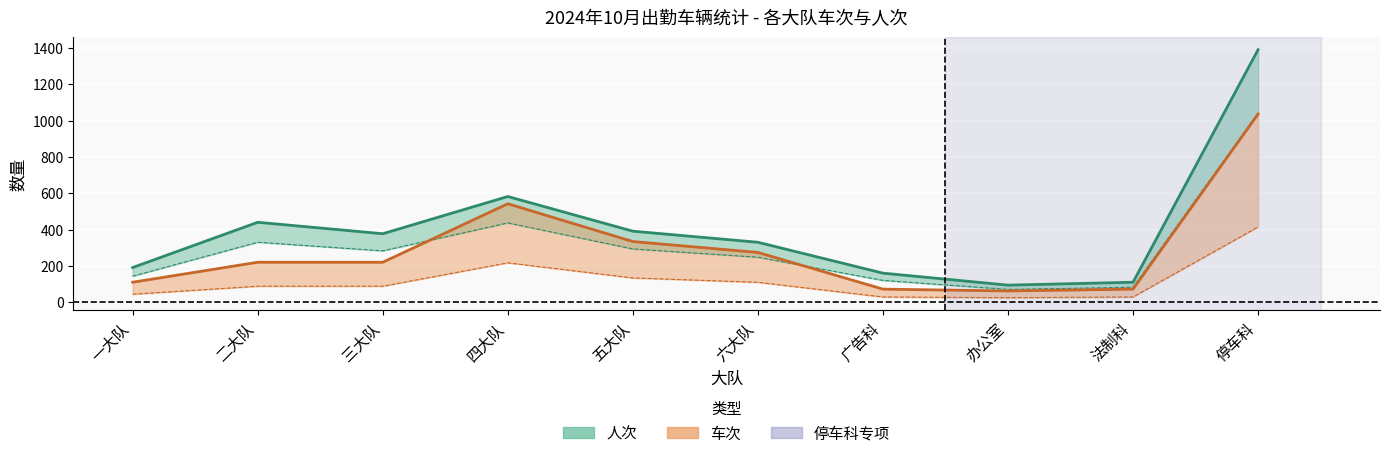

What position from the left is 五大队?

5